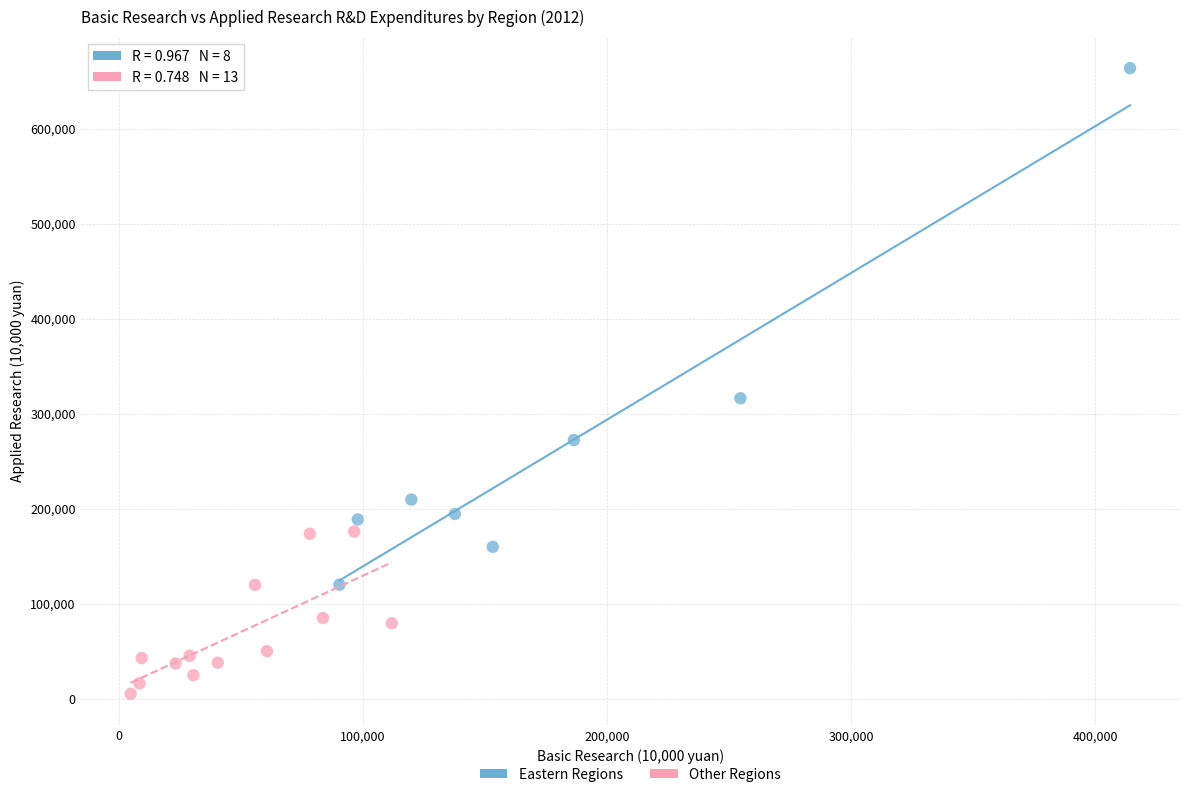

Which series reaches the maximum Y coordinate?

Eastern Regions